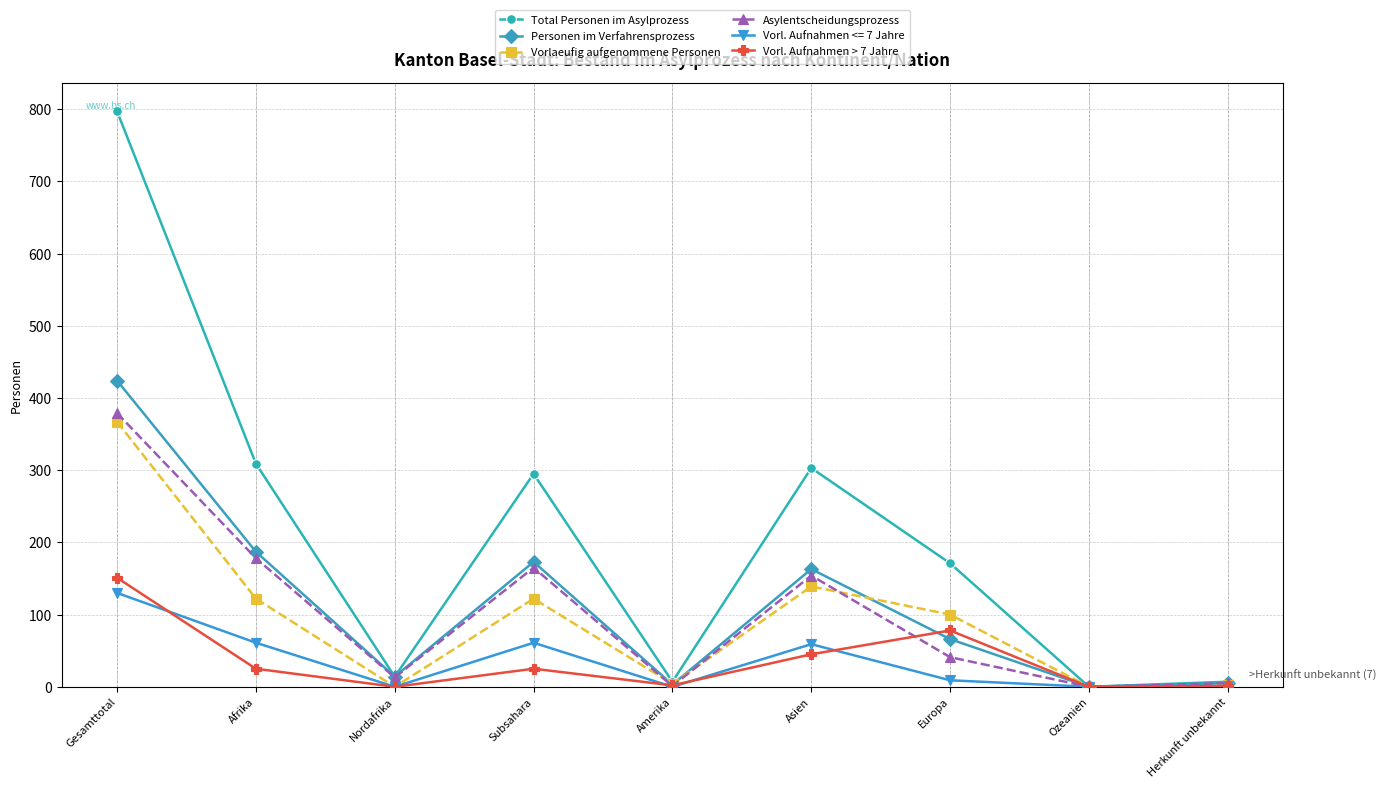

What is the greatest value displayed?

797